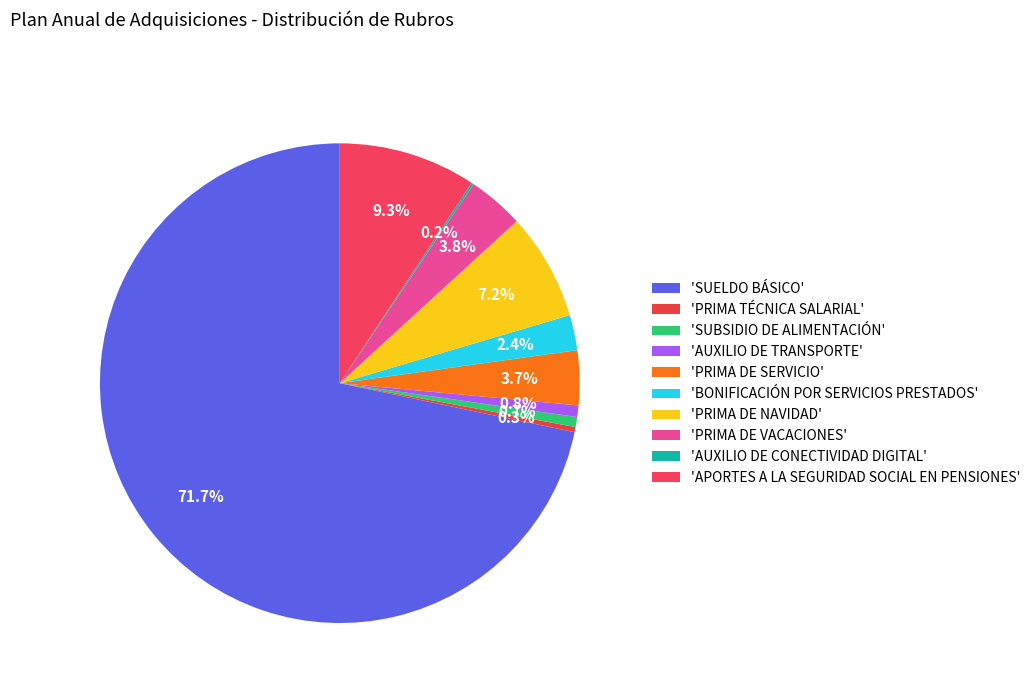

What is the smallest slice in the pie chart?

AUXILIO DE CONECTIVIDAD DIGITAL